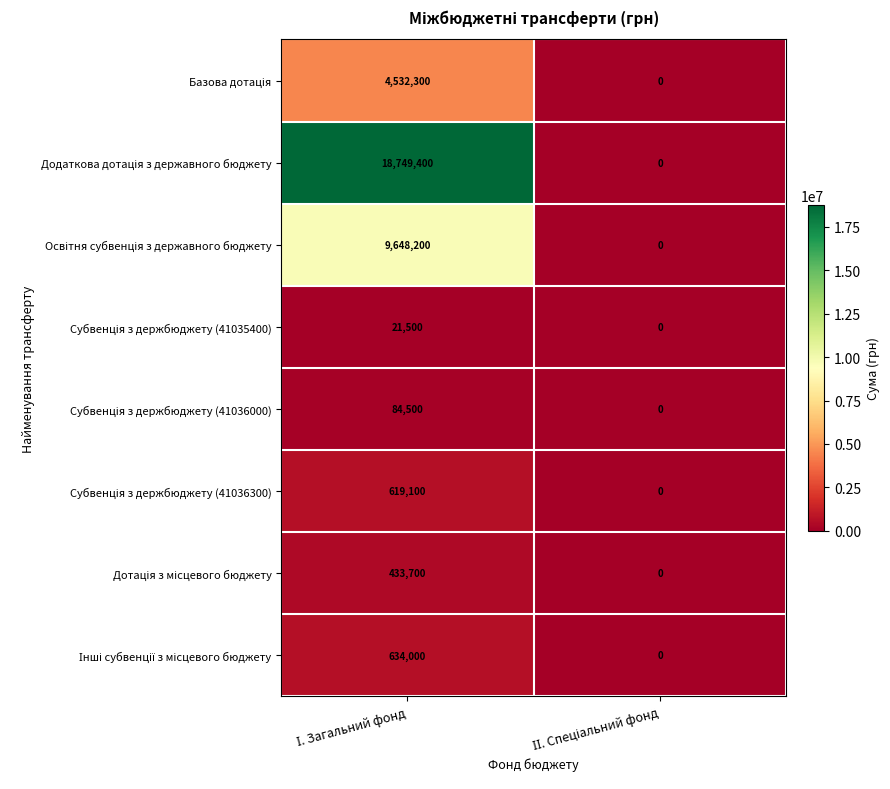

How many series are shown in this chart?

8